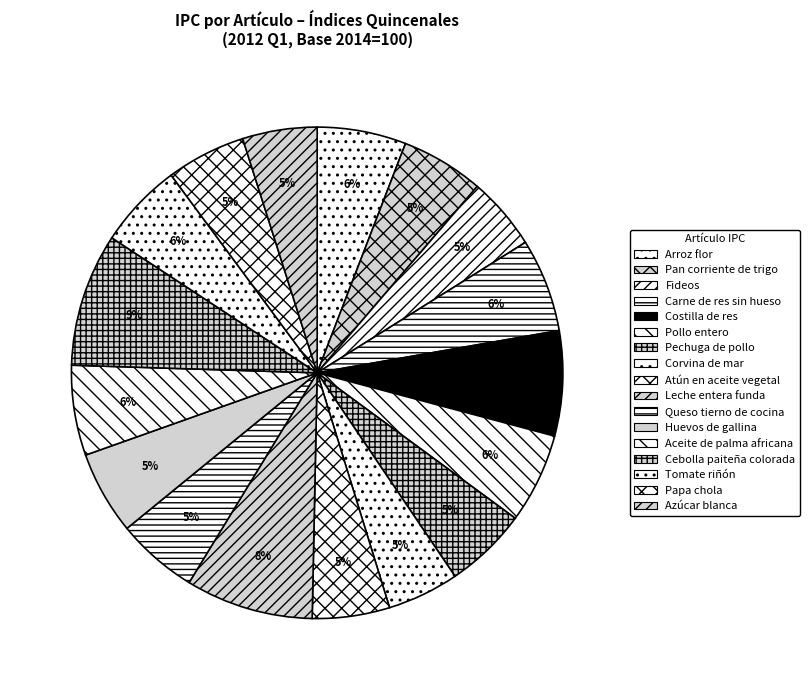

How much of the chart is everything except Papa chola?

94.8%